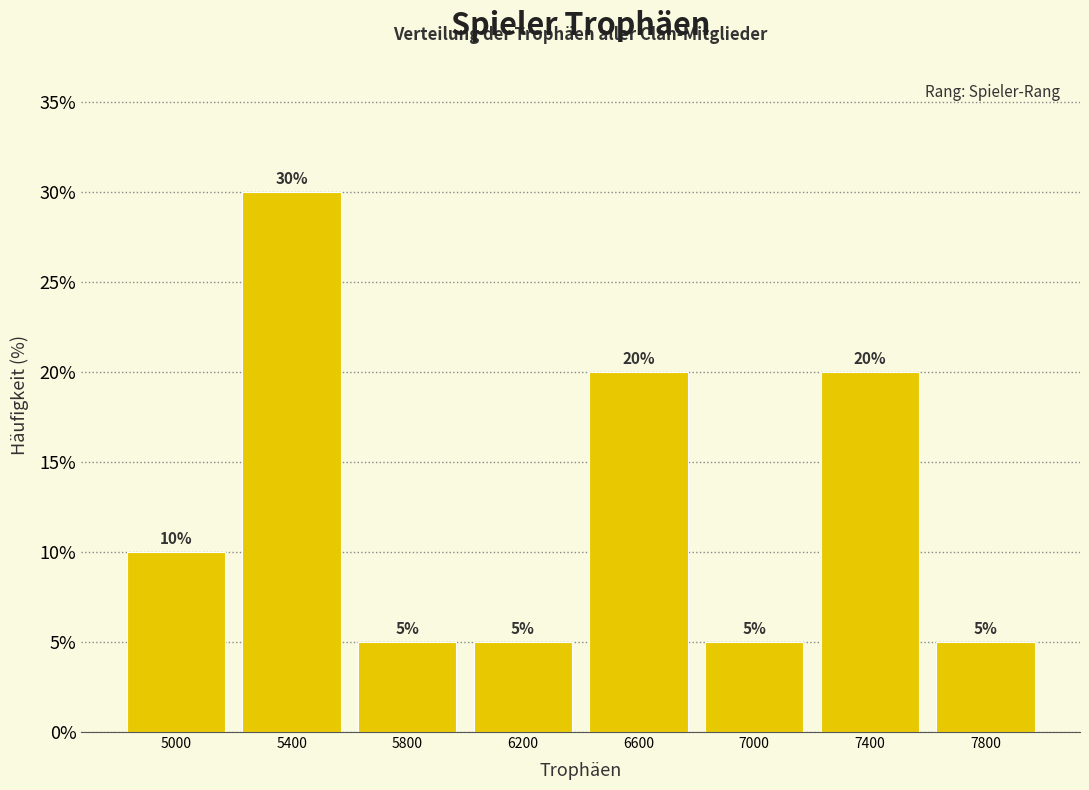

How tall is the bar that spans 7600 to 8000 on the x-axis?

5